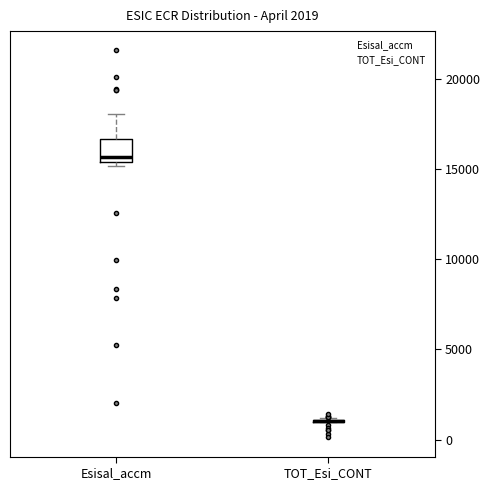

Which box is the tallest, from its lower edge to its upper edge?

Esisal_accm